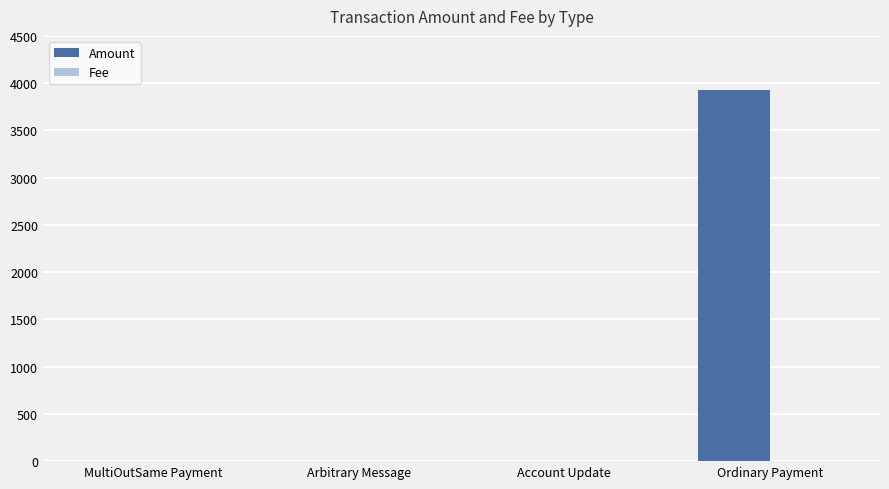

True or false: Amount has a value of -1445.7 at Arbitrary Message.

False